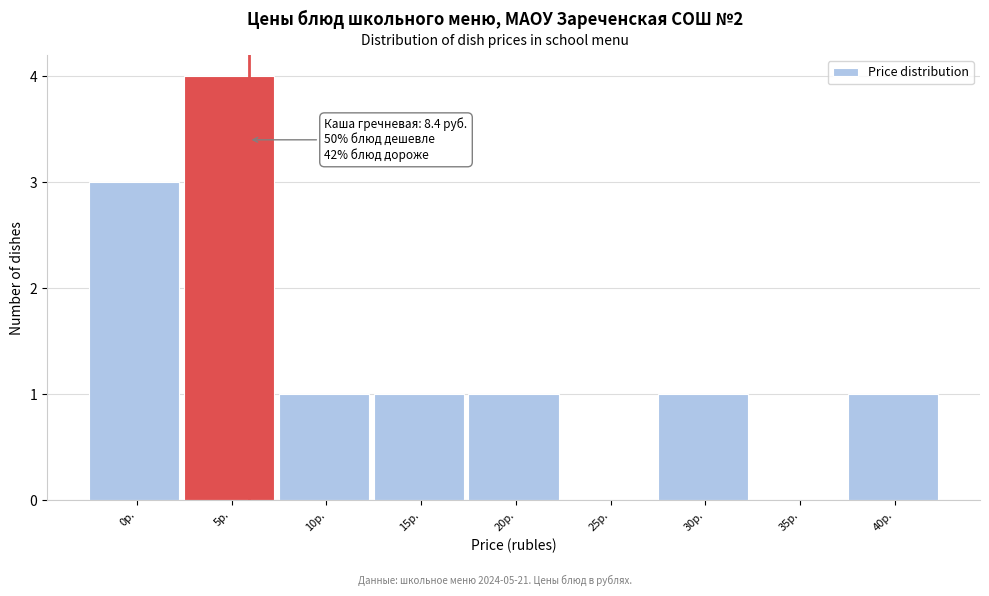

Reading left to right, list all the values displayed in this chart.

0р.=3	5р.=4	10р.=1	15р.=1	20р.=1	25р.=0	30р.=1	35р.=0	40р.=1